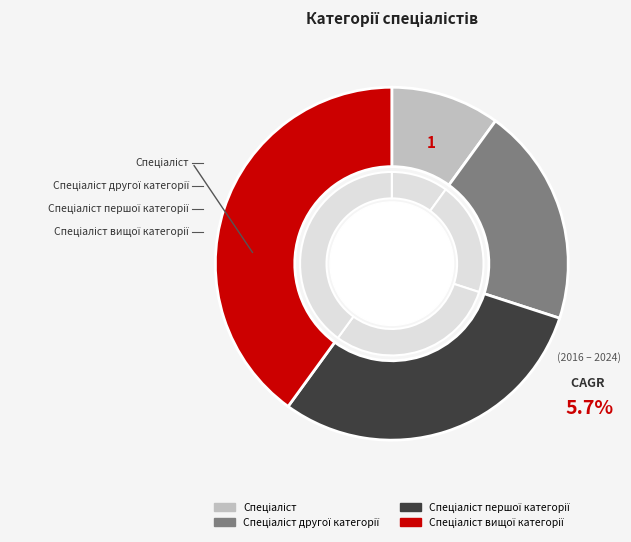

To the nearest percent, what portion does Спеціаліст вищої категорії represent?

40%